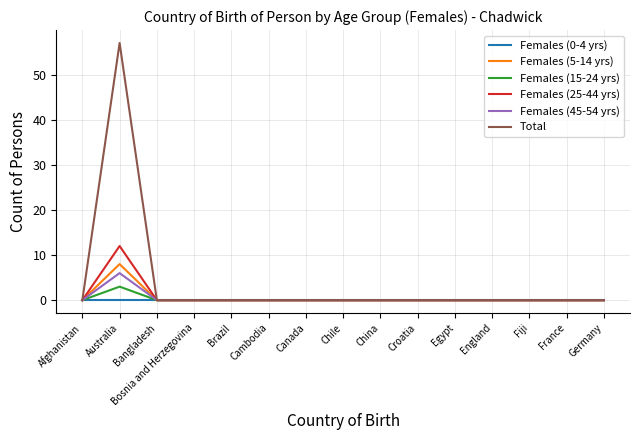

What is the highest value of the Females (45-54 yrs) series?

6